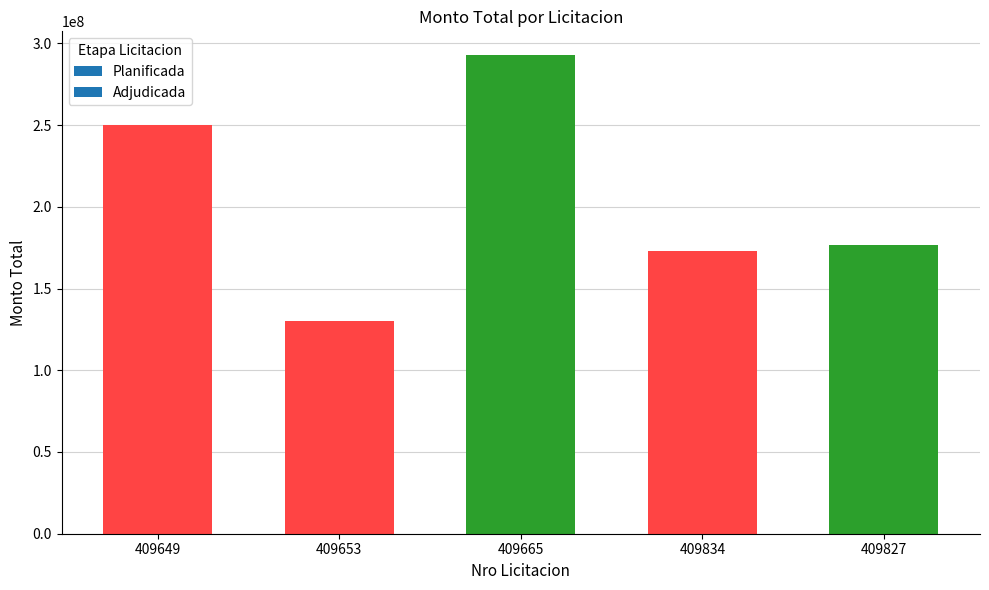

How many categories are shown in the chart?

5